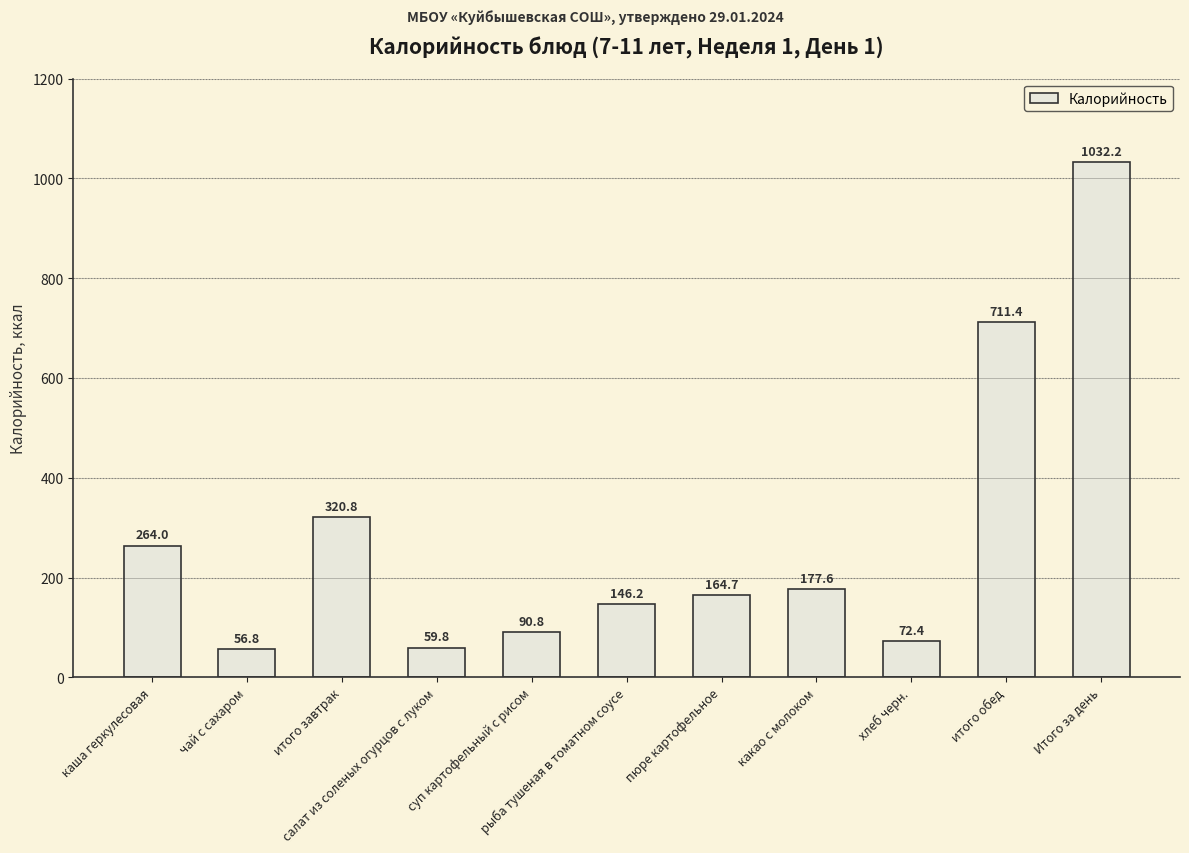

Does the chart contain stacked bars?

No